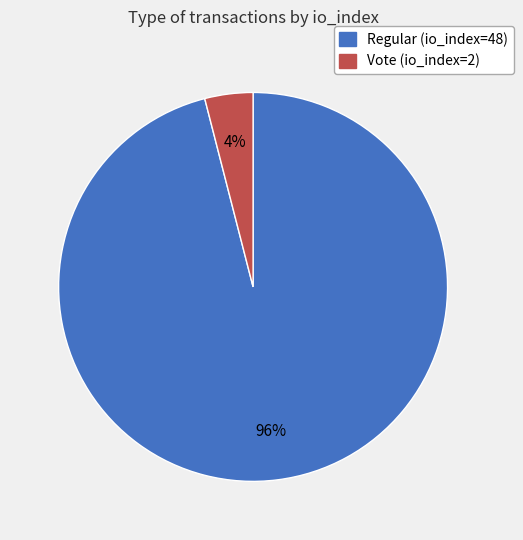

Which has a higher value, Regular (io_index=48) or Vote (io_index=2)?

Regular (io_index=48)